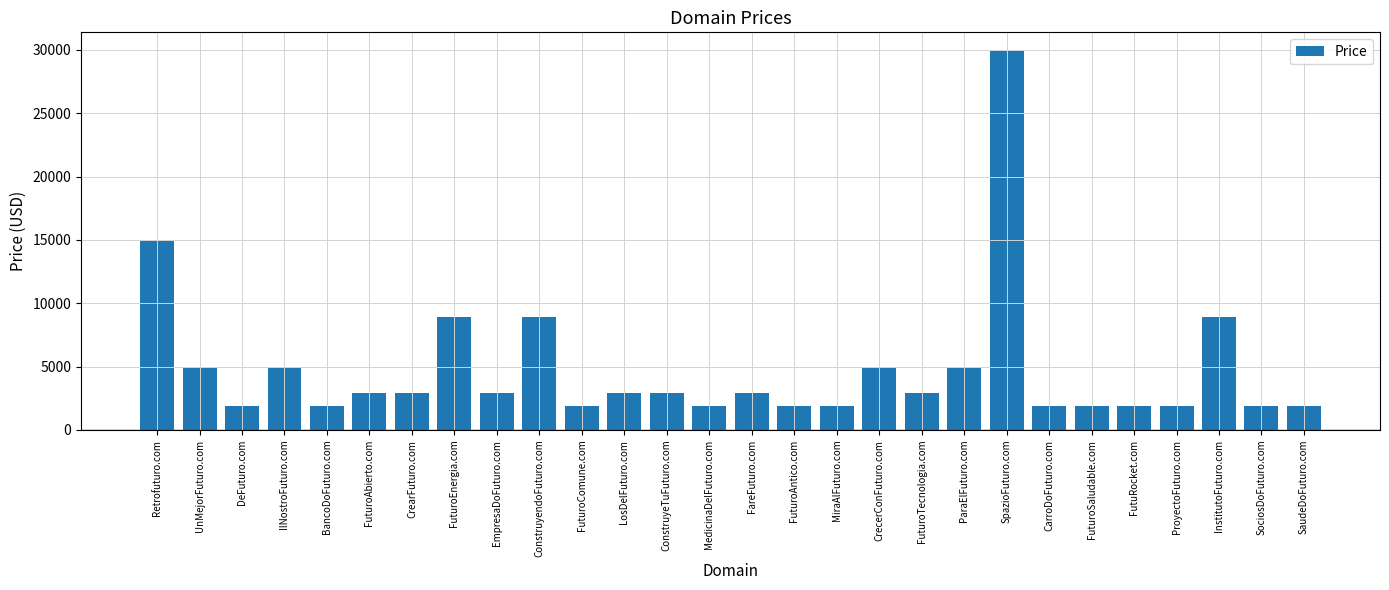

How many categories are shown in the chart?

28